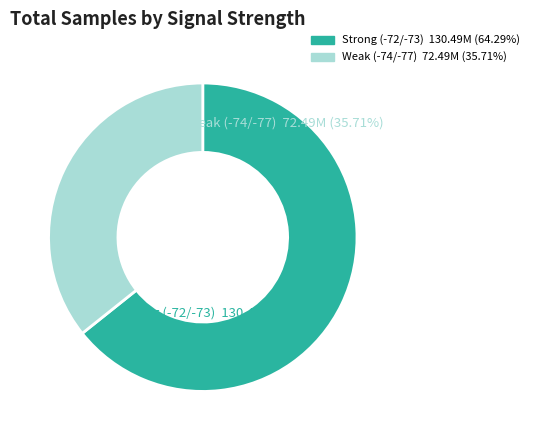

How many segments does this pie chart have?

2